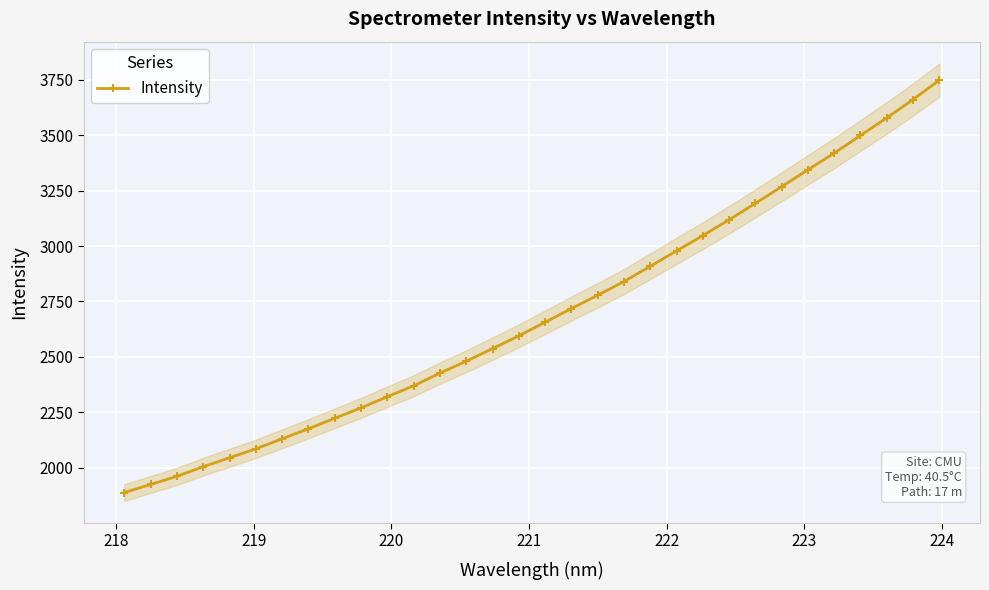

How many lines are shown in the chart?

1